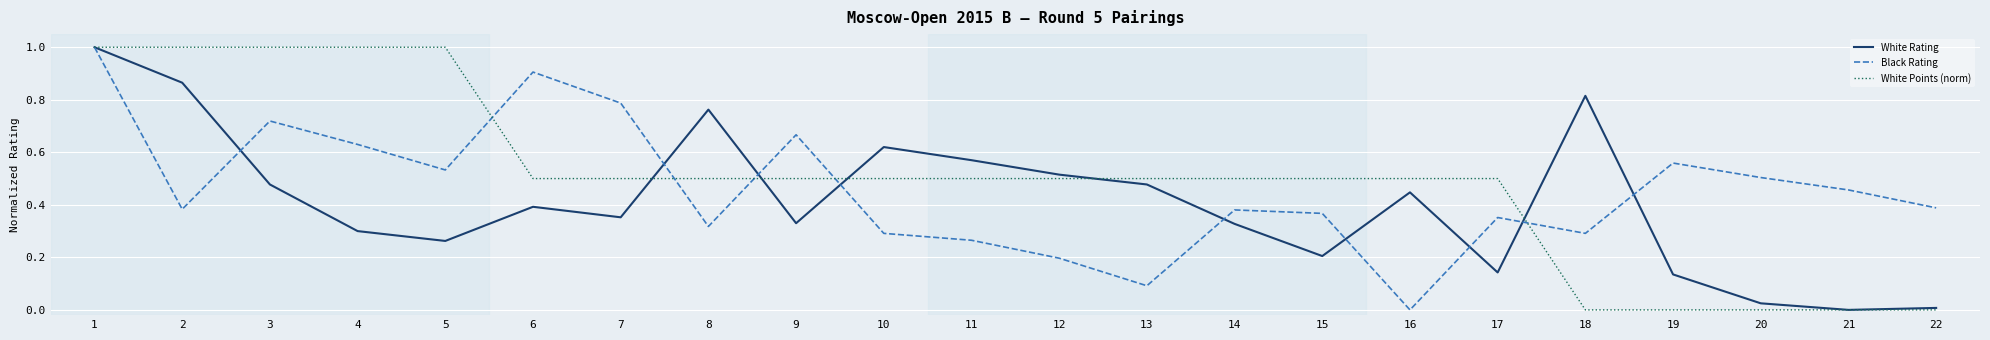

Rank the series by their average value, from highest to lowest.

White Points (norm), Black Rating, White Rating